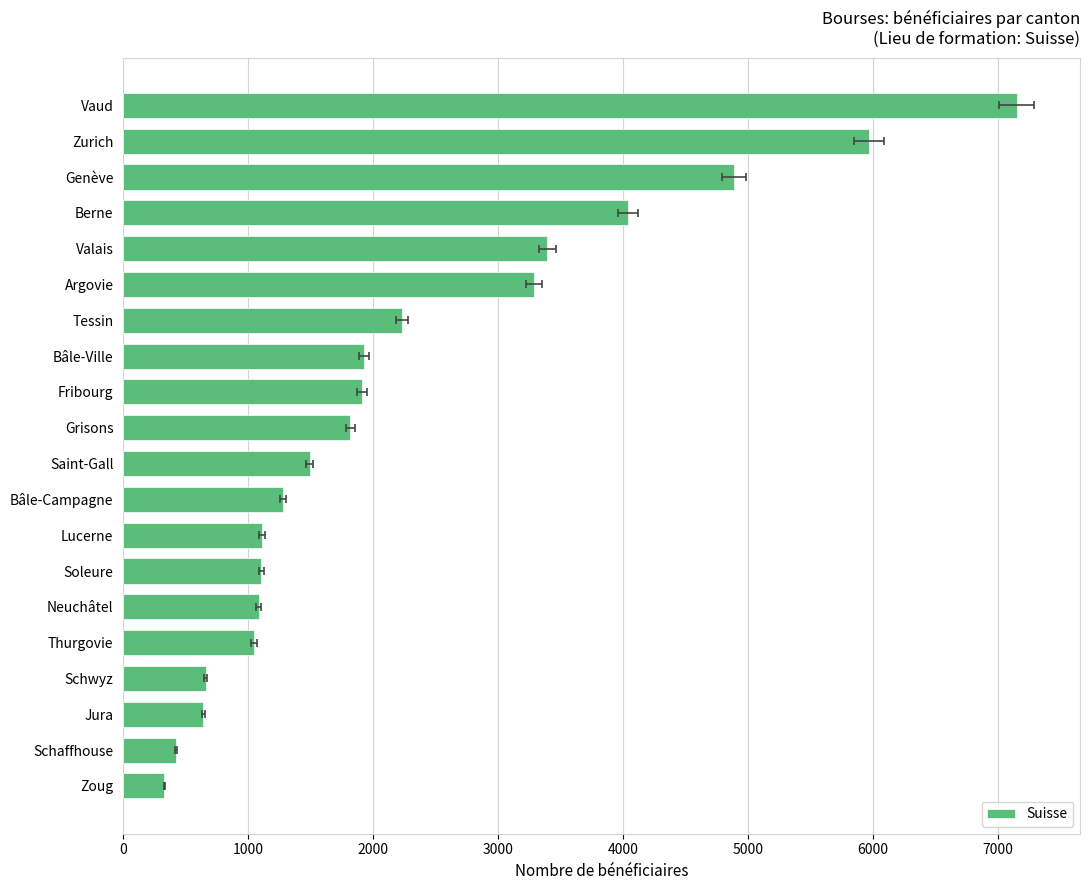

Reading left to right, transcribe all the data shown in this chart.

7147	5968	4885	4038	3391	3284	2230	1928	1911	1815	1492	1279	1111	1106	1084	1046	660	641	424	330